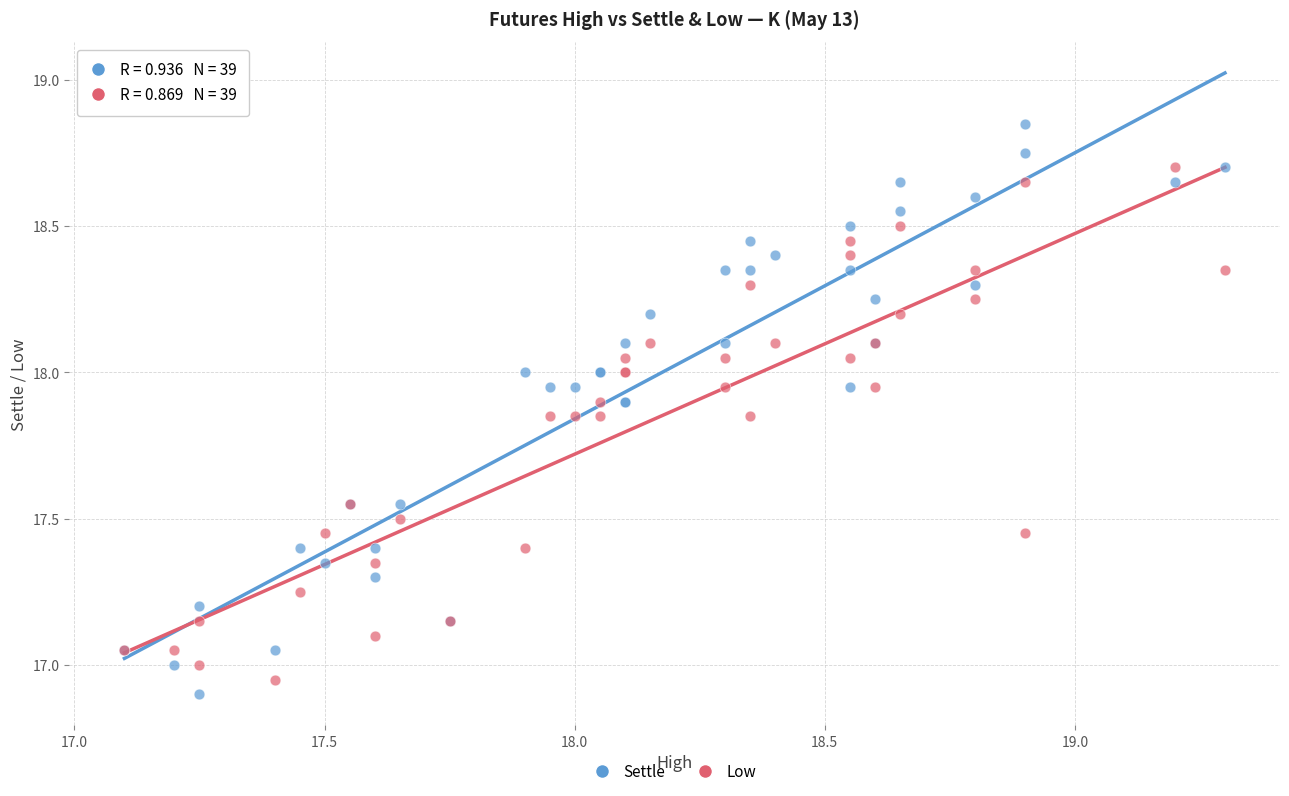

Which series reaches the maximum Y coordinate?

Settle